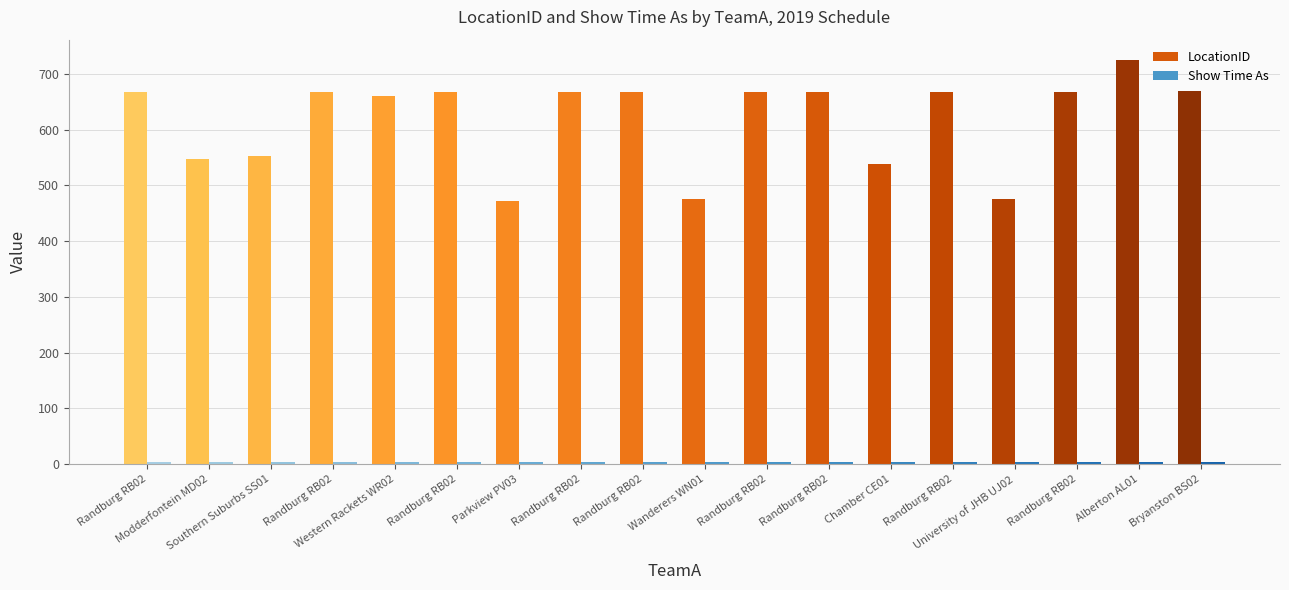

Where does the LocationID series first go above 667?

Alberton AL01